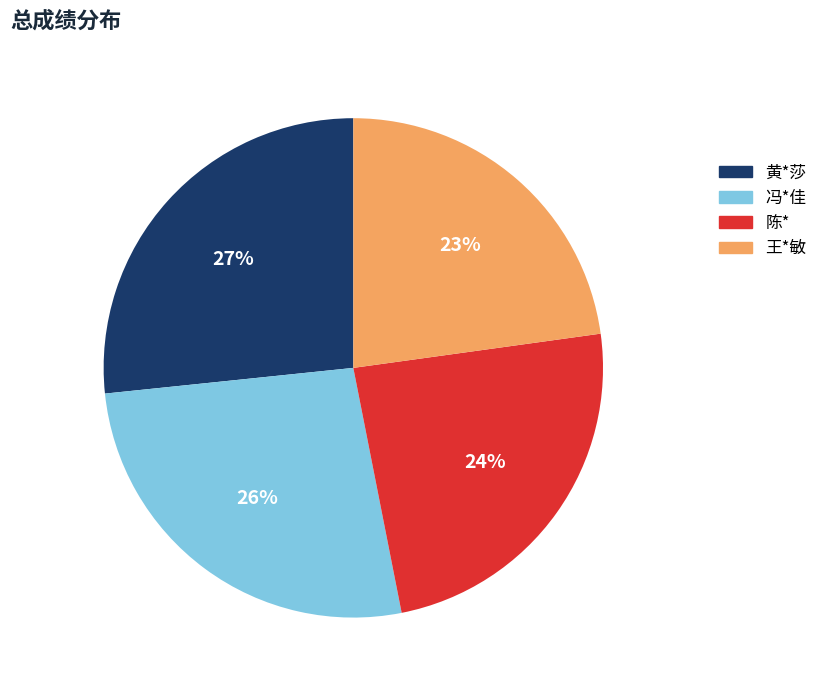

Is 黄*莎 the majority of the pie?

No